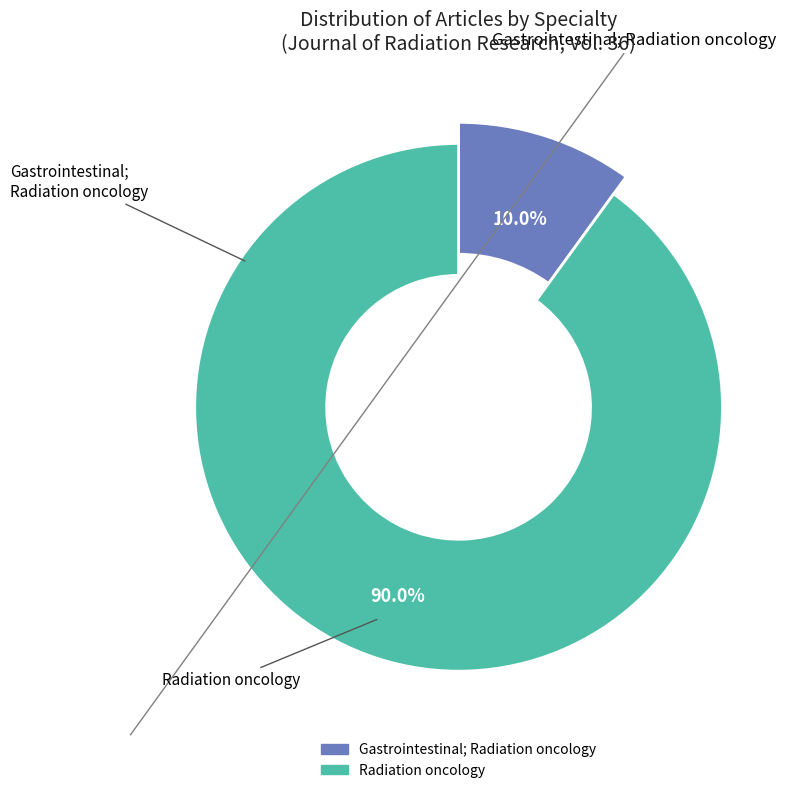

What percentage is the Gastrointestinal; Radiation oncology slice, to the nearest percent?

10%